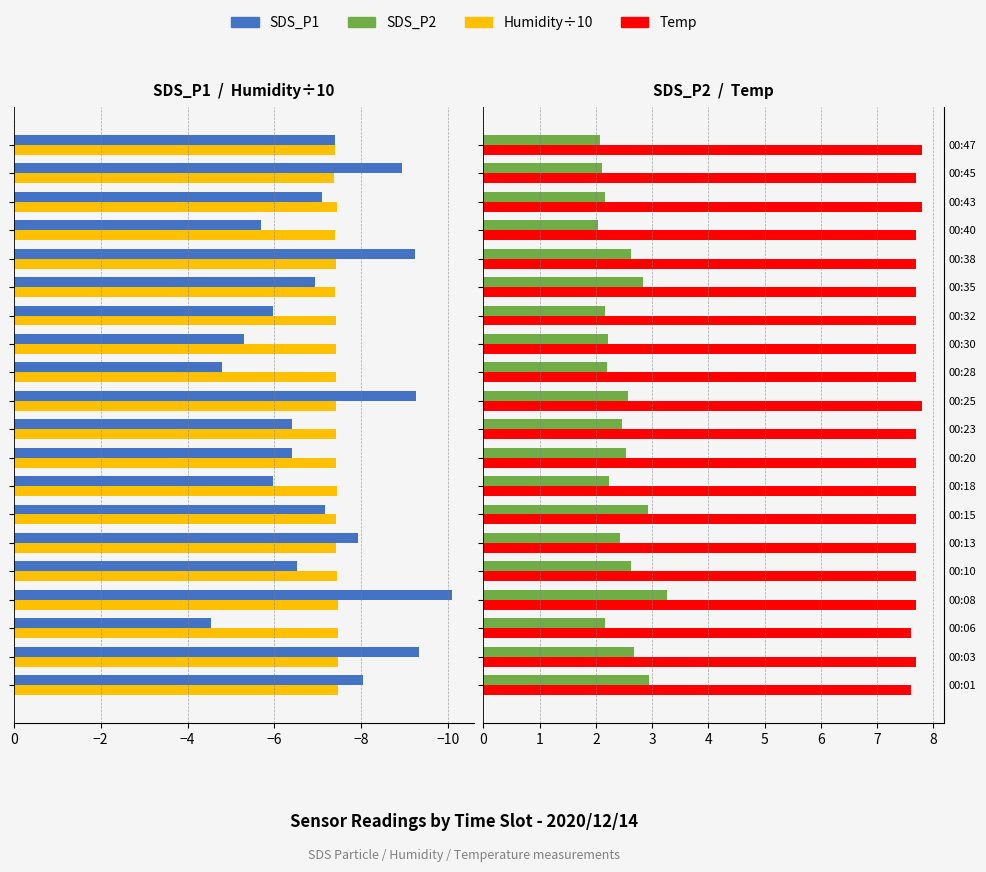

The value of Temp at 00:47 is 10.5. True or false?

False